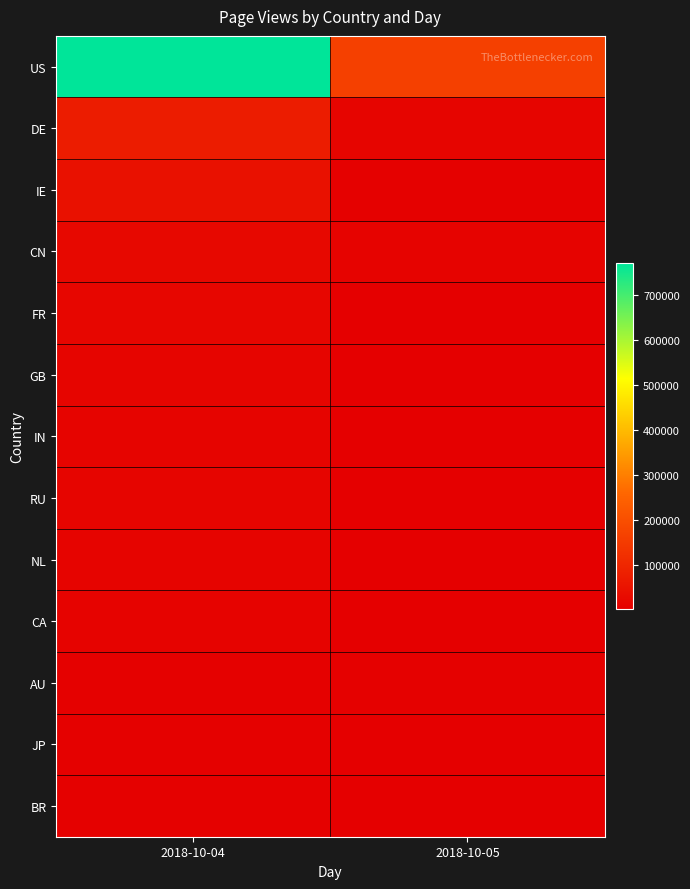

Which series changed the most between 2018-10-04 and 2018-10-05?

US